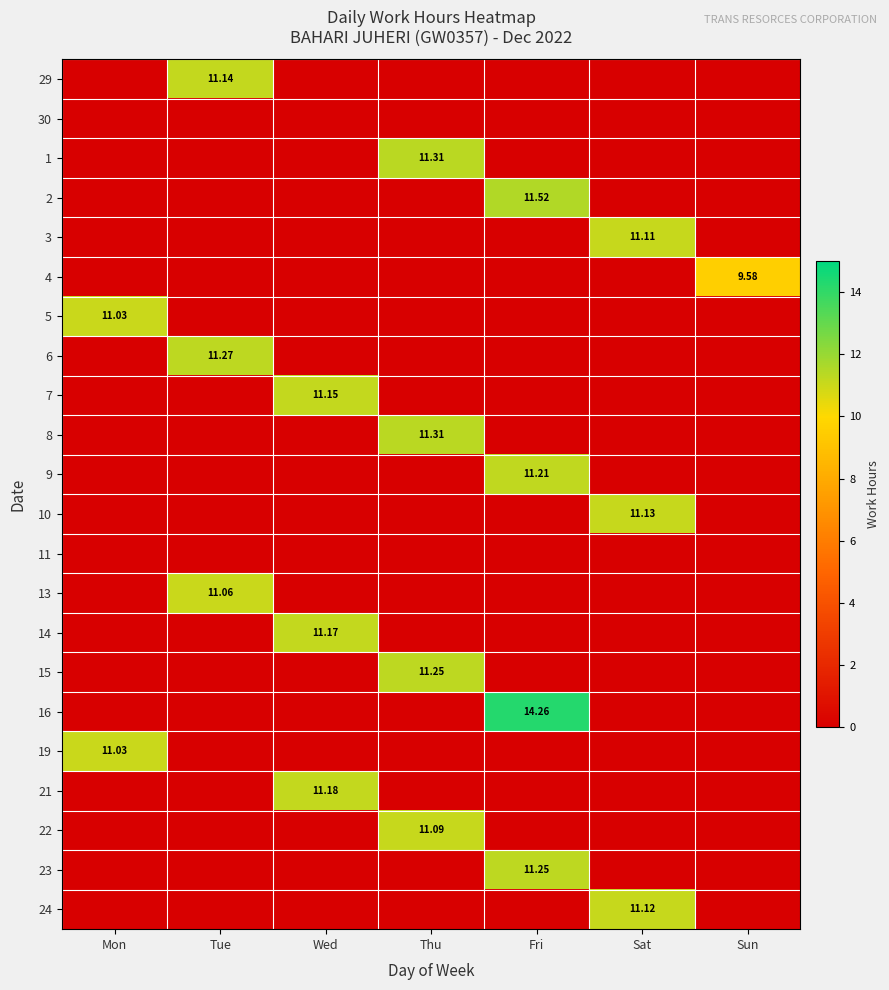

What is the highest value of the 23 series?

11.2